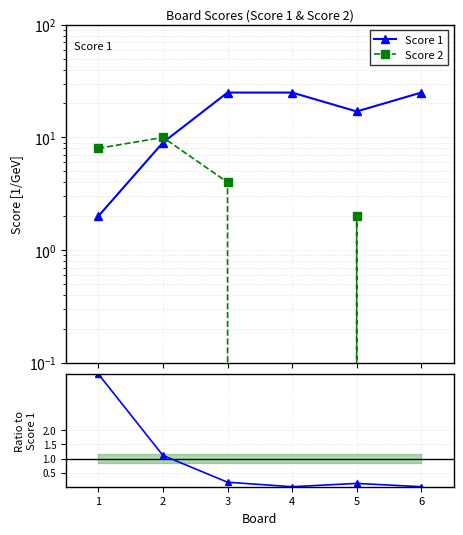

List the labels in order of Score 2 / Score 1 value, smallest first.

4, 6, 5, 3, 2, 1